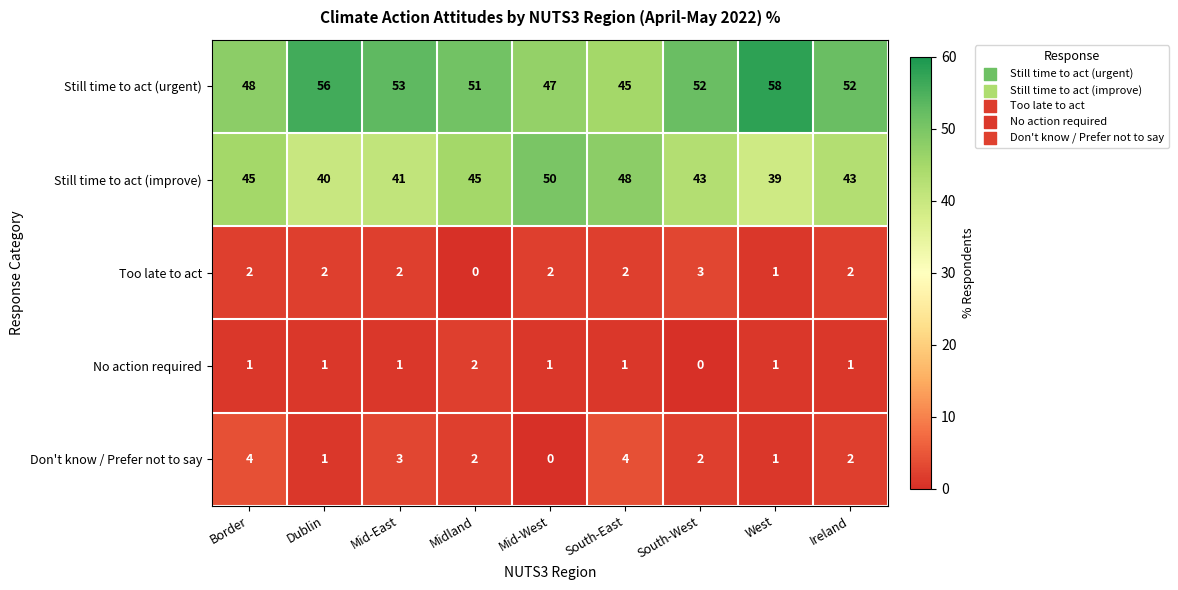

Rank the series by their maximum value, from lowest to highest.

No action required, Too late to act, Don't know / Prefer not to say, Still time to act (improve), Still time to act (urgent)